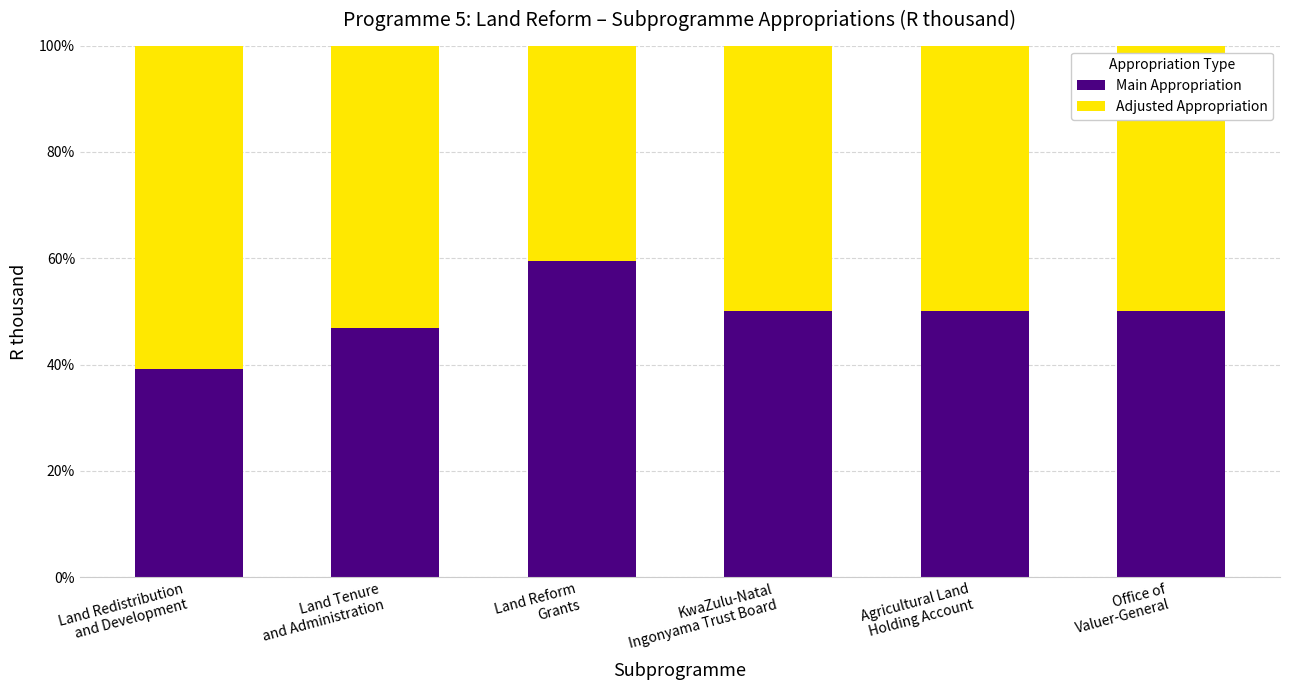

What is the maximum value for Main Appropriation?

59.5